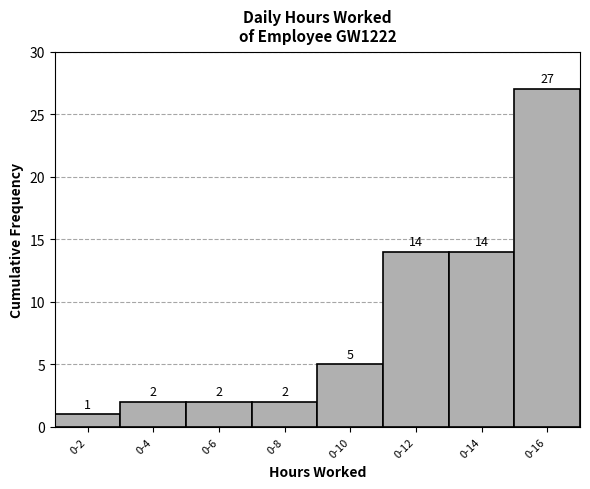

Reading left to right, what are all the values shown in this chart?

0-2=1	0-4=2	0-6=2	0-8=2	0-10=5	0-12=14	0-14=14	0-16=27